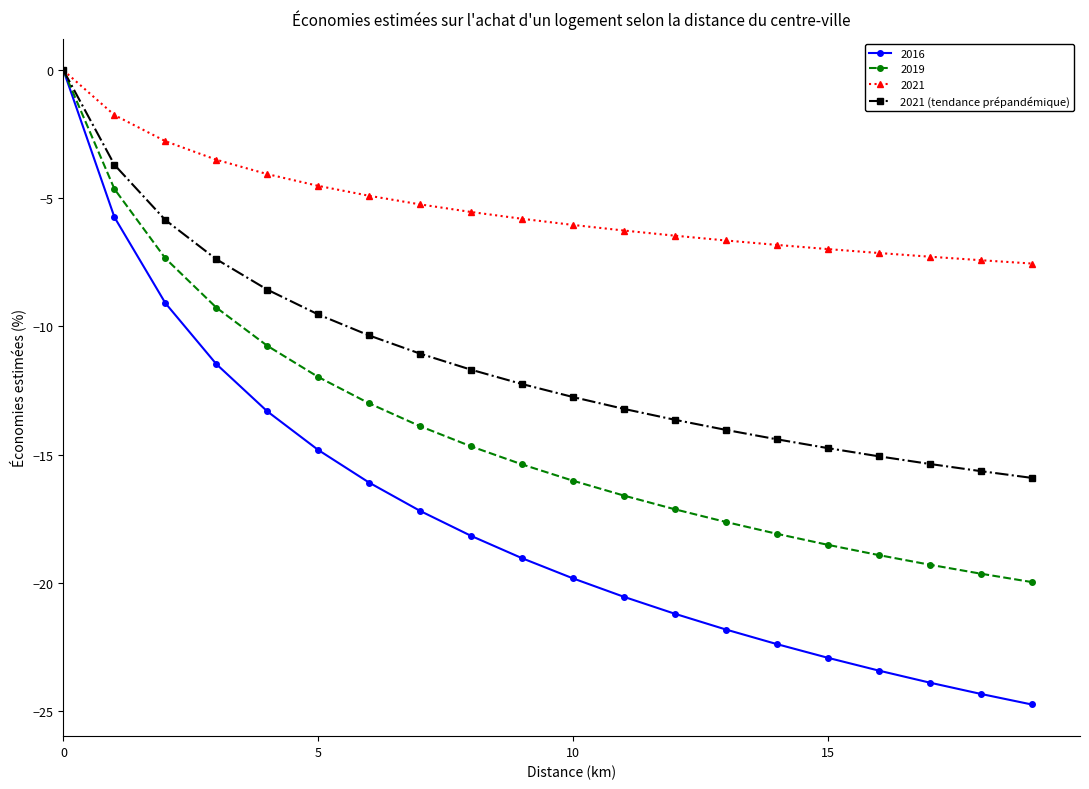

Which series has the widest spread of values?

2016